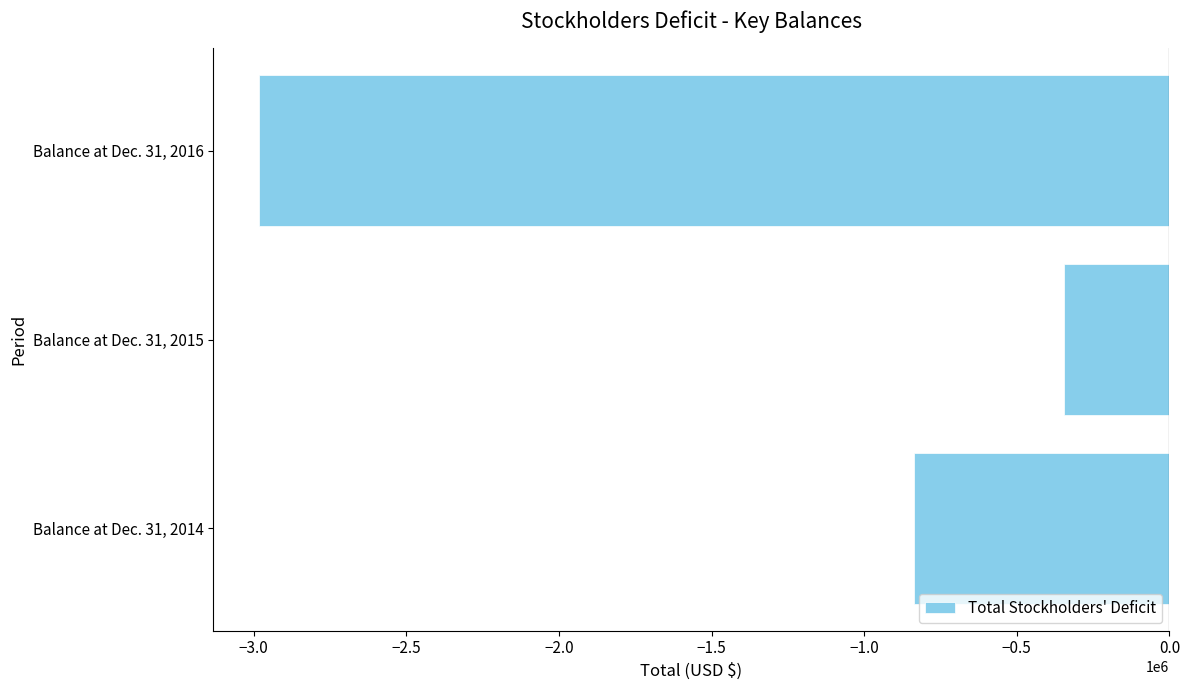

Count the values in the range -2984065 to -346039.

3